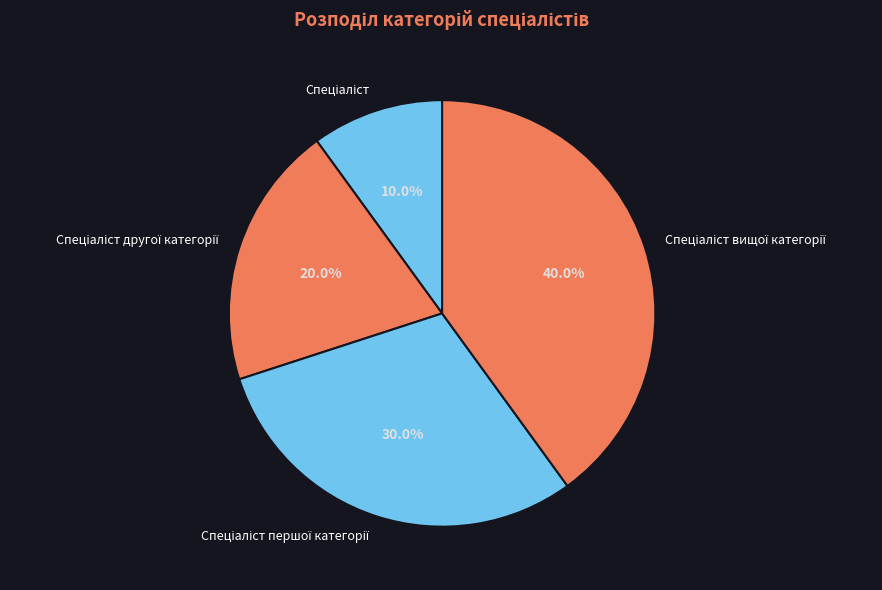

Does any single category account for the majority?

No